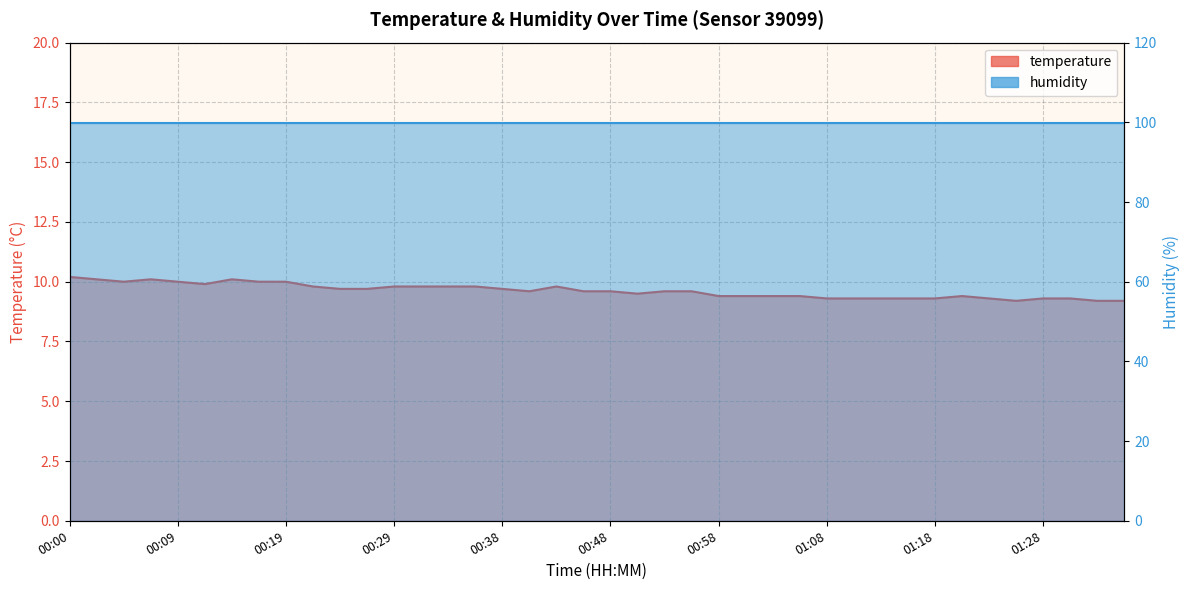

Between 01:08 and 00:51, which is larger?

00:51